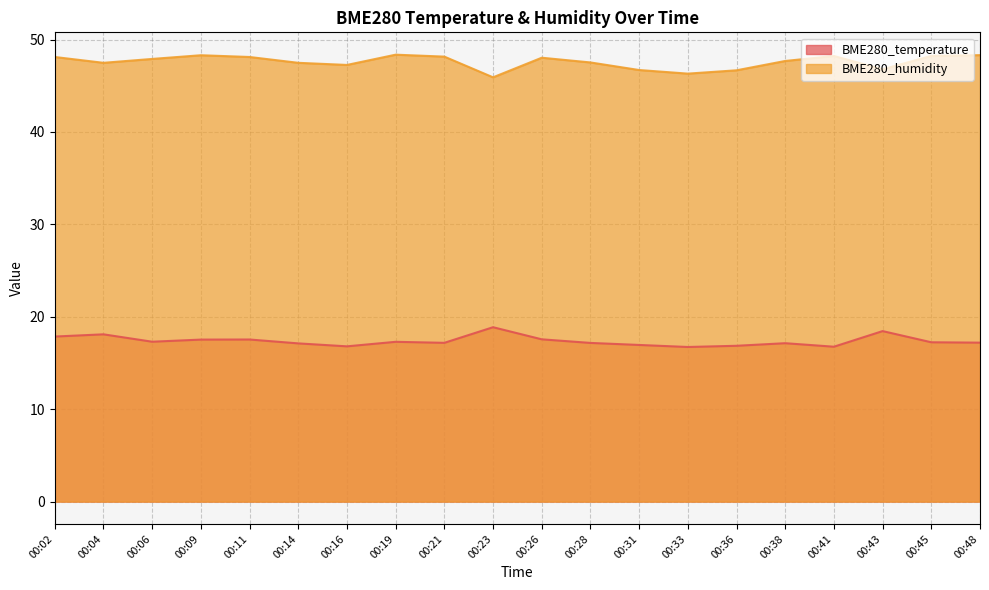

Where is the first local maximum for BME280_humidity?

00:09